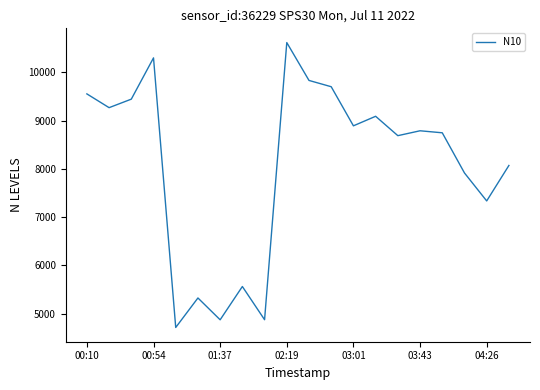

What is the maximum value shown in the chart?

10616.0